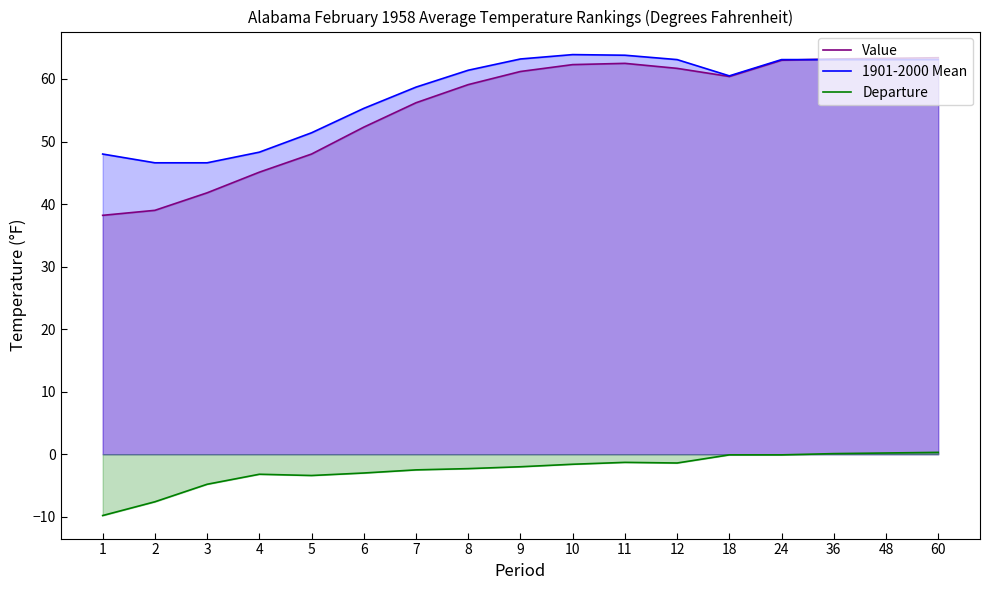

True or false: Departure has a value of -1.4 at 12.

True